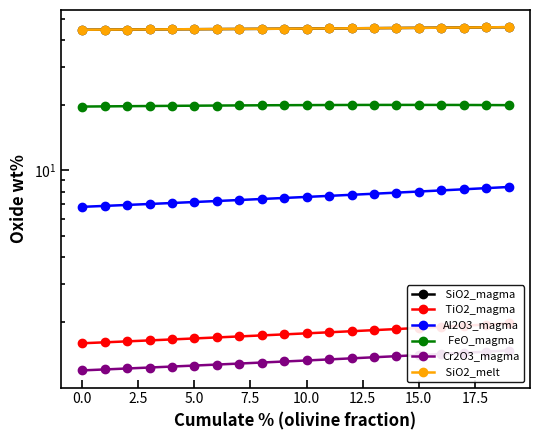

Which series has the widest spread of values?

Al2O3_magma